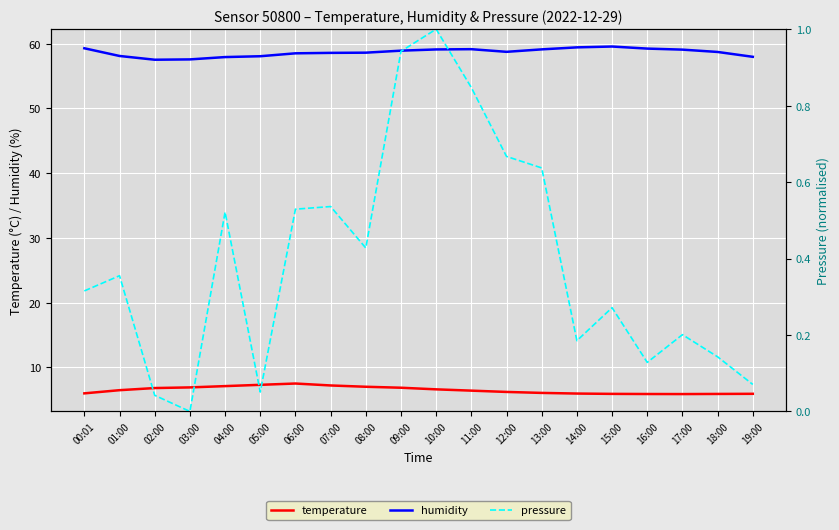

Reading left to right, what are all the values shown in this chart?

temperature: 00:01=6.0	01:00=6.5	02:00=6.8	03:00=6.9	04:00=7.1	05:00=7.3	06:00=7.5	07:00=7.2	08:00=7.0	09:00=6.8	10:00=6.6	11:00=6.4	12:00=6.2	13:00=6.0	14:00=6.0	15:00=5.9	16:00=5.9	17:00=5.9	18:00=5.9	19:00=5.9
humidity: 00:01=59.3	01:00=58.1	02:00=57.5	03:00=57.6	04:00=57.9	05:00=58.1	06:00=58.5	07:00=58.6	08:00=58.6	09:00=58.9	10:00=59.1	11:00=59.2	12:00=58.8	13:00=59.1	14:00=59.4	15:00=59.6	16:00=59.2	17:00=59.1	18:00=58.7	19:00=58.0
pressure: 00:01=0.3	01:00=0.4	02:00=0.0	03:00=0.0	04:00=0.5	05:00=0.1	06:00=0.5	07:00=0.5	08:00=0.4	09:00=0.9	10:00=1.0	11:00=0.8	12:00=0.7	13:00=0.6	14:00=0.2	15:00=0.3	16:00=0.1	17:00=0.2	18:00=0.1	19:00=0.1